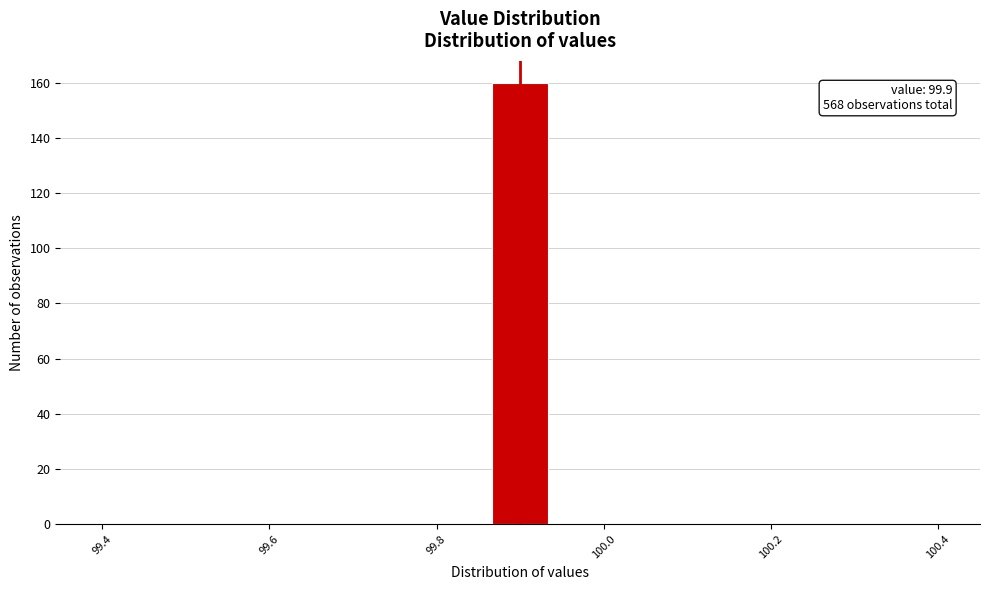

Read against the x-axis, roughly where is the centre of the tallest bar?

99.90